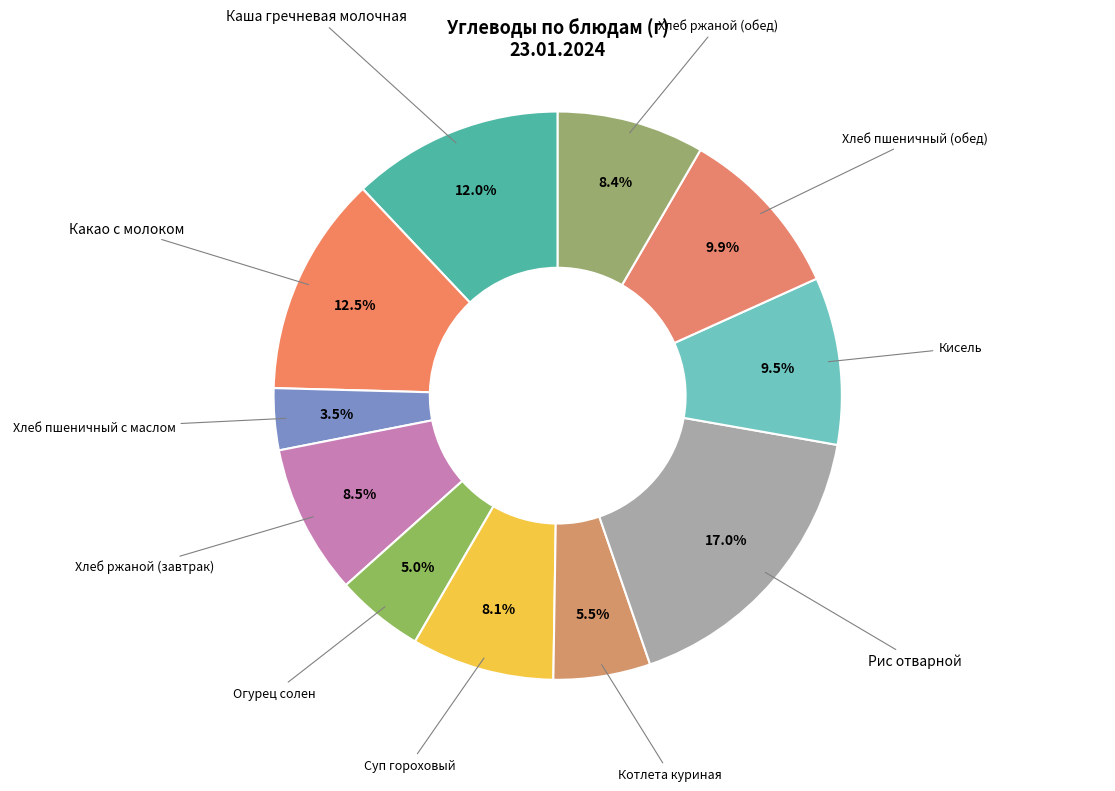

How much of the chart is everything except Огурец солен?

95.0%